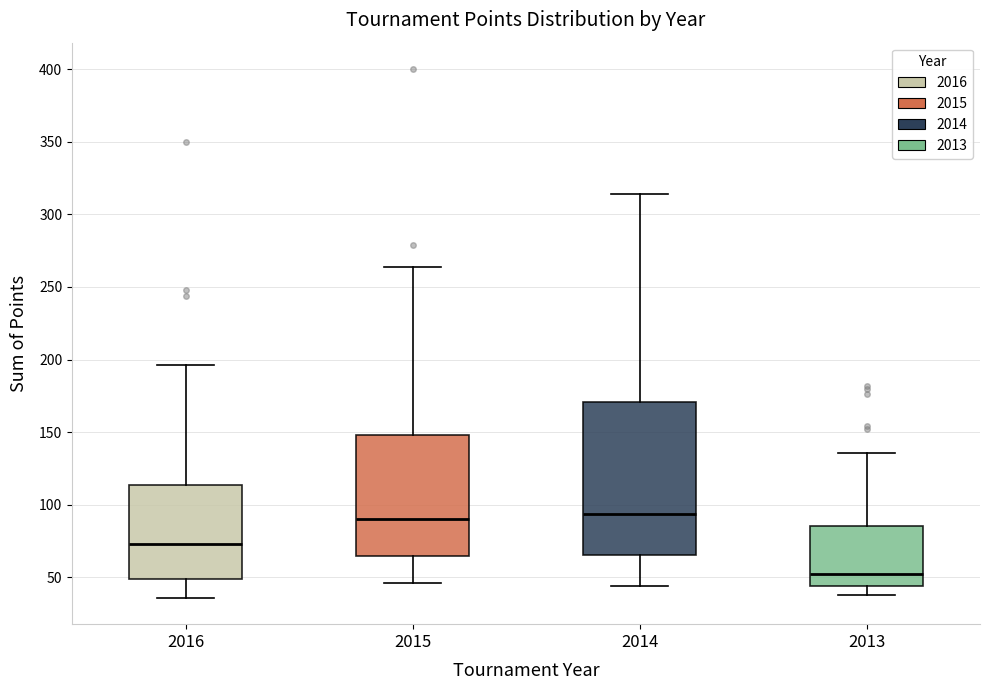

Reading left to right, transcribe this box plot: for each box, give where its median line is, the range the box spans, and where its two whiskers end, as read against the y-axis. The values are not printed on the chart, so give them approximately, as read against the axis.

2016: median 75, box 50 to 115, whiskers 35 to 195
2015: median 90, box 65 to 150, whiskers 45 to 265
2014: median 95, box 65 to 170, whiskers 45 to 315
2013: median 50, box 45 to 85, whiskers 40 to 135